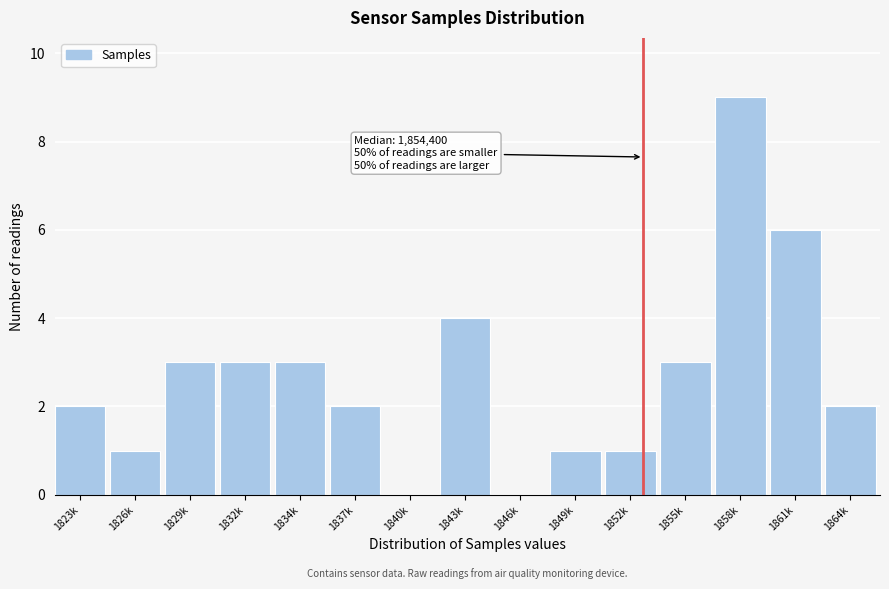

Reading right to left, transcribe all the data shown in this chart.

1864k=2	1861k=6	1858k=9	1855k=3	1852k=1	1849k=1	1846k=0	1843k=4	1840k=0	1837k=2	1834k=3	1832k=3	1829k=3	1826k=1	1823k=2